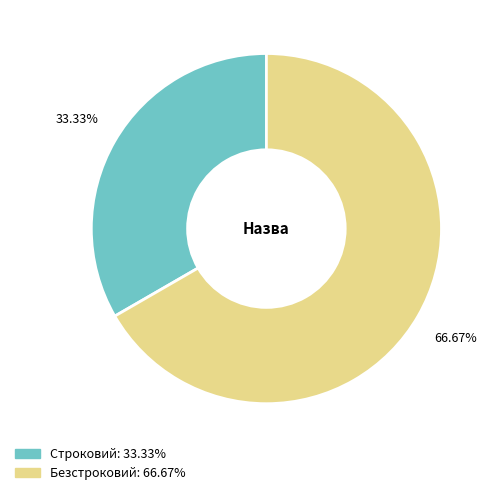

The Строковий slice represents 44% of the pie. True or false?

False